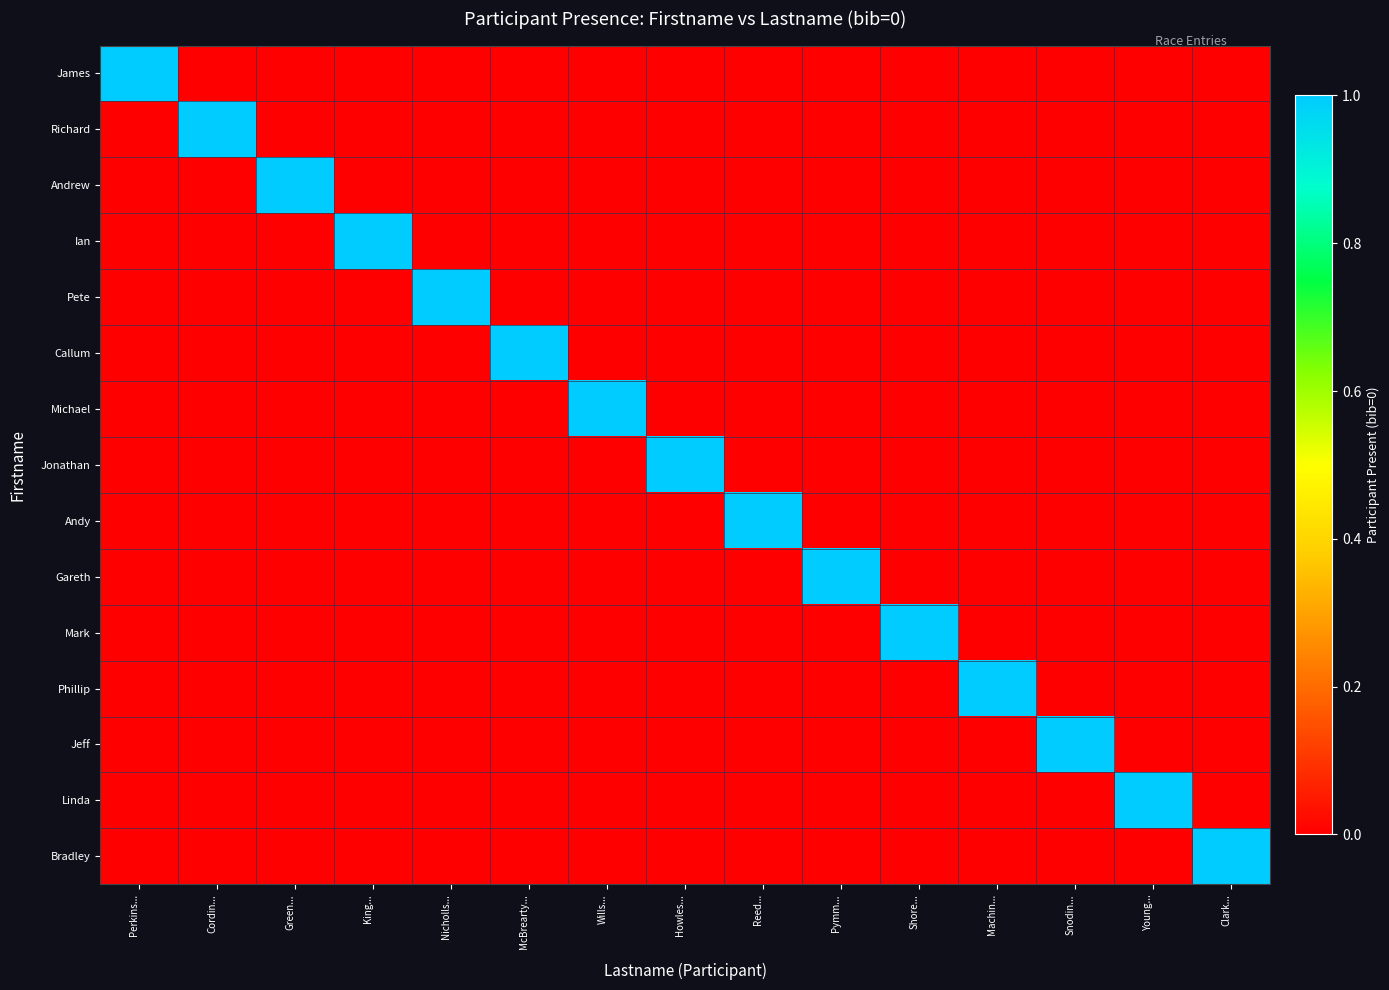

Reading left to right, list all the values displayed in this chart.

James: Perkins...=1	Cordin...=0	Green...=0	King...=0	Nicholls...=0	McBrearty...=0	Wills...=0	Howles...=0	Reed...=0	Pymm...=0	Shore...=0	Machin...=0	Snodin...=0	Young...=0	Clark...=0
Richard: Perkins...=0	Cordin...=1	Green...=0	King...=0	Nicholls...=0	McBrearty...=0	Wills...=0	Howles...=0	Reed...=0	Pymm...=0	Shore...=0	Machin...=0	Snodin...=0	Young...=0	Clark...=0
Andrew: Perkins...=0	Cordin...=0	Green...=1	King...=0	Nicholls...=0	McBrearty...=0	Wills...=0	Howles...=0	Reed...=0	Pymm...=0	Shore...=0	Machin...=0	Snodin...=0	Young...=0	Clark...=0
Ian: Perkins...=0	Cordin...=0	Green...=0	King...=1	Nicholls...=0	McBrearty...=0	Wills...=0	Howles...=0	Reed...=0	Pymm...=0	Shore...=0	Machin...=0	Snodin...=0	Young...=0	Clark...=0
Pete: Perkins...=0	Cordin...=0	Green...=0	King...=0	Nicholls...=1	McBrearty...=0	Wills...=0	Howles...=0	Reed...=0	Pymm...=0	Shore...=0	Machin...=0	Snodin...=0	Young...=0	Clark...=0
Callum: Perkins...=0	Cordin...=0	Green...=0	King...=0	Nicholls...=0	McBrearty...=1	Wills...=0	Howles...=0	Reed...=0	Pymm...=0	Shore...=0	Machin...=0	Snodin...=0	Young...=0	Clark...=0
Michael: Perkins...=0	Cordin...=0	Green...=0	King...=0	Nicholls...=0	McBrearty...=0	Wills...=1	Howles...=0	Reed...=0	Pymm...=0	Shore...=0	Machin...=0	Snodin...=0	Young...=0	Clark...=0
Jonathan: Perkins...=0	Cordin...=0	Green...=0	King...=0	Nicholls...=0	McBrearty...=0	Wills...=0	Howles...=1	Reed...=0	Pymm...=0	Shore...=0	Machin...=0	Snodin...=0	Young...=0	Clark...=0
Andy: Perkins...=0	Cordin...=0	Green...=0	King...=0	Nicholls...=0	McBrearty...=0	Wills...=0	Howles...=0	Reed...=1	Pymm...=0	Shore...=0	Machin...=0	Snodin...=0	Young...=0	Clark...=0
Gareth: Perkins...=0	Cordin...=0	Green...=0	King...=0	Nicholls...=0	McBrearty...=0	Wills...=0	Howles...=0	Reed...=0	Pymm...=1	Shore...=0	Machin...=0	Snodin...=0	Young...=0	Clark...=0
Mark: Perkins...=0	Cordin...=0	Green...=0	King...=0	Nicholls...=0	McBrearty...=0	Wills...=0	Howles...=0	Reed...=0	Pymm...=0	Shore...=1	Machin...=0	Snodin...=0	Young...=0	Clark...=0
Phillip: Perkins...=0	Cordin...=0	Green...=0	King...=0	Nicholls...=0	McBrearty...=0	Wills...=0	Howles...=0	Reed...=0	Pymm...=0	Shore...=0	Machin...=1	Snodin...=0	Young...=0	Clark...=0
Jeff: Perkins...=0	Cordin...=0	Green...=0	King...=0	Nicholls...=0	McBrearty...=0	Wills...=0	Howles...=0	Reed...=0	Pymm...=0	Shore...=0	Machin...=0	Snodin...=1	Young...=0	Clark...=0
Linda: Perkins...=0	Cordin...=0	Green...=0	King...=0	Nicholls...=0	McBrearty...=0	Wills...=0	Howles...=0	Reed...=0	Pymm...=0	Shore...=0	Machin...=0	Snodin...=0	Young...=1	Clark...=0
Bradley: Perkins...=0	Cordin...=0	Green...=0	King...=0	Nicholls...=0	McBrearty...=0	Wills...=0	Howles...=0	Reed...=0	Pymm...=0	Shore...=0	Machin...=0	Snodin...=0	Young...=0	Clark...=1